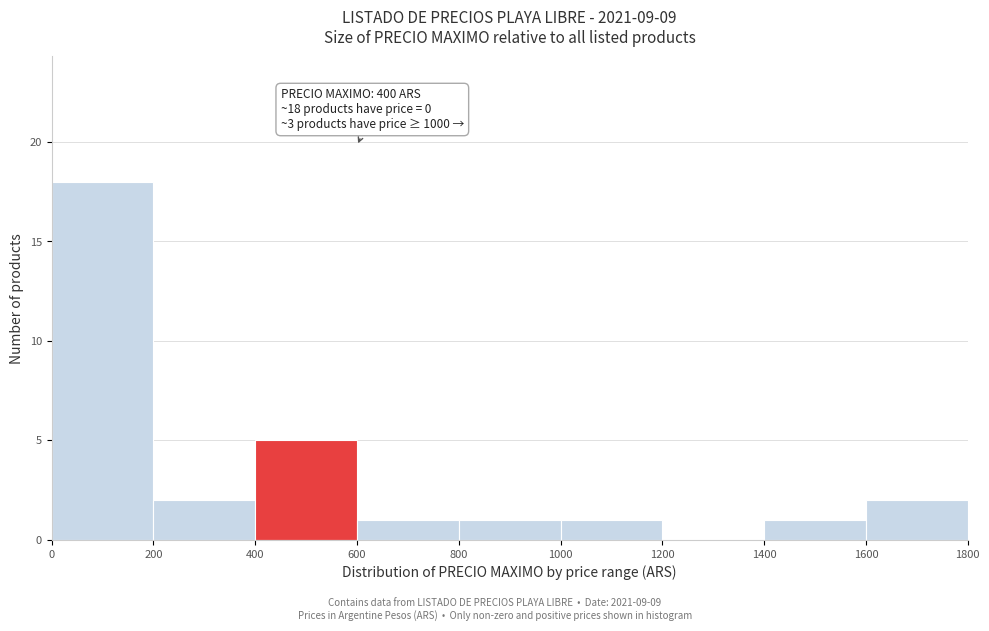

Over which range of the x-axis is the bar tallest?

0 to 200